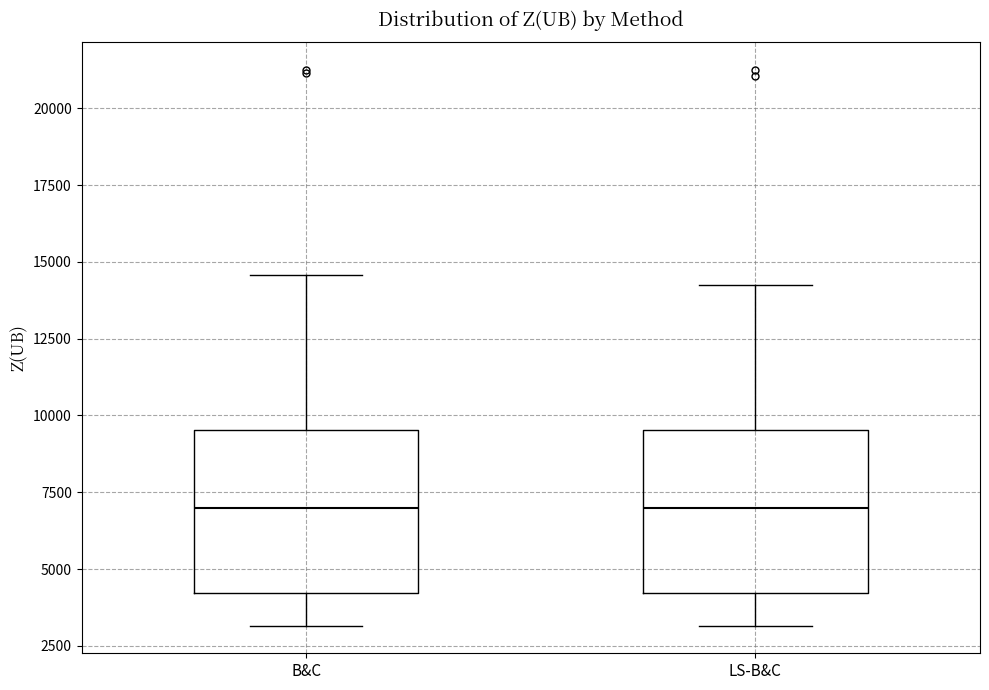

Reading left to right, read every box against the y-axis: the position of its median line, the range the box covers, and the ends of its whiskers. The values are not printed on the chart, so give them approximately, as read against the axis.

B&C: median 7000, box 4000 to 9500, whiskers 3000 to 14500
LS-B&C: median 7000, box 4000 to 9500, whiskers 3000 to 14000